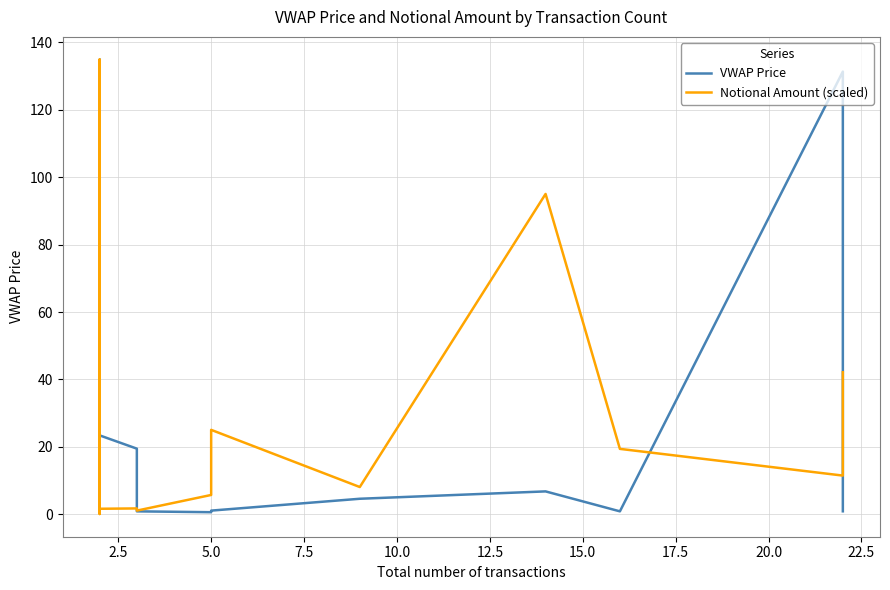

True or false: Notional Amount (scaled) and VWAP Price cross at least once.

True